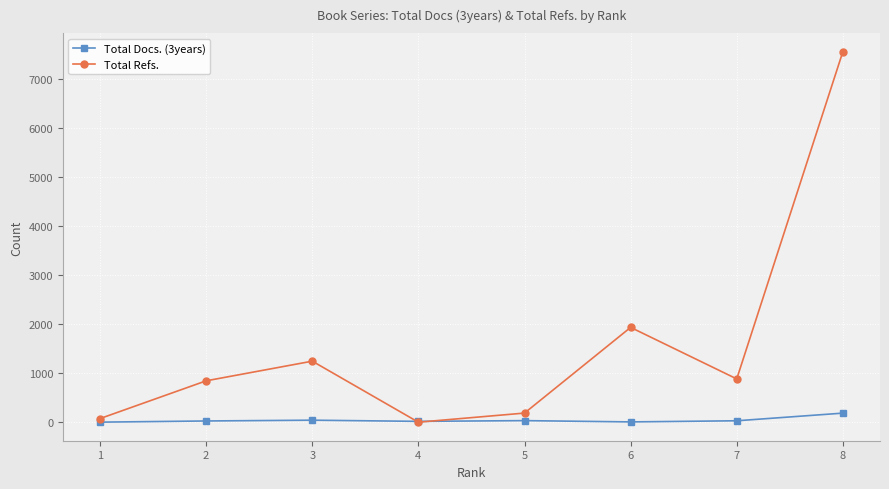

What is the difference between the second highest and minimum values in the Total Refs. series?

1934